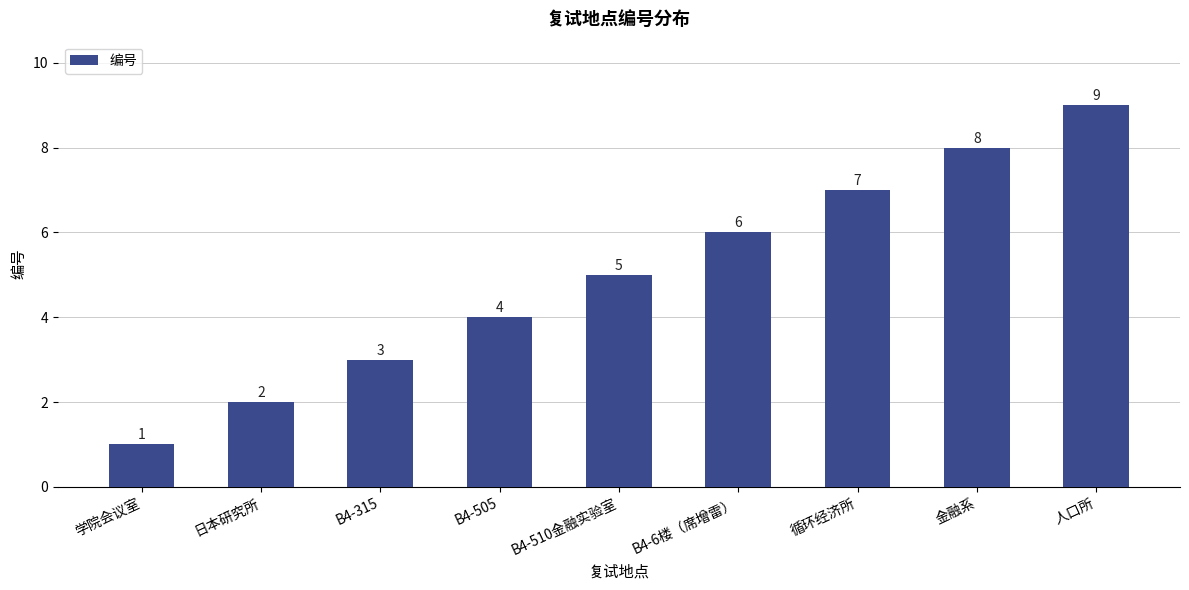

True or false: the data shows 5 at 金融系.

False